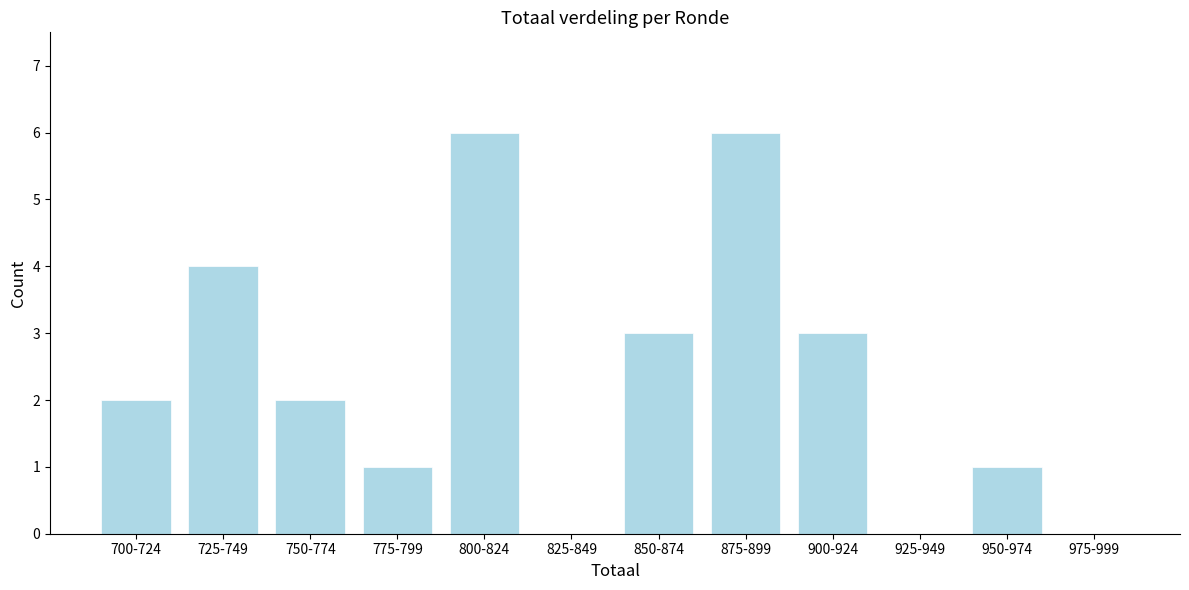

Reading left to right, what are all the values shown in this chart?

700-724=2	725-749=4	750-774=2	775-799=1	800-824=6	825-849=0	850-874=3	875-899=6	900-924=3	925-949=0	950-974=1	975-999=0